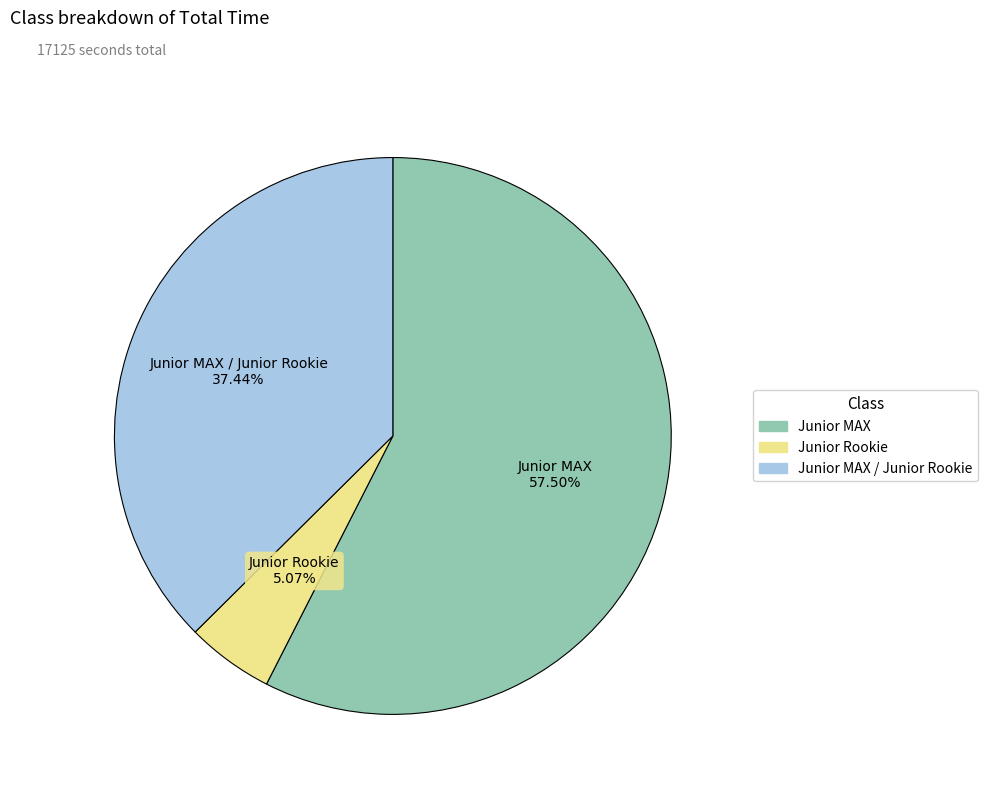

Is there a majority slice in this chart?

Yes